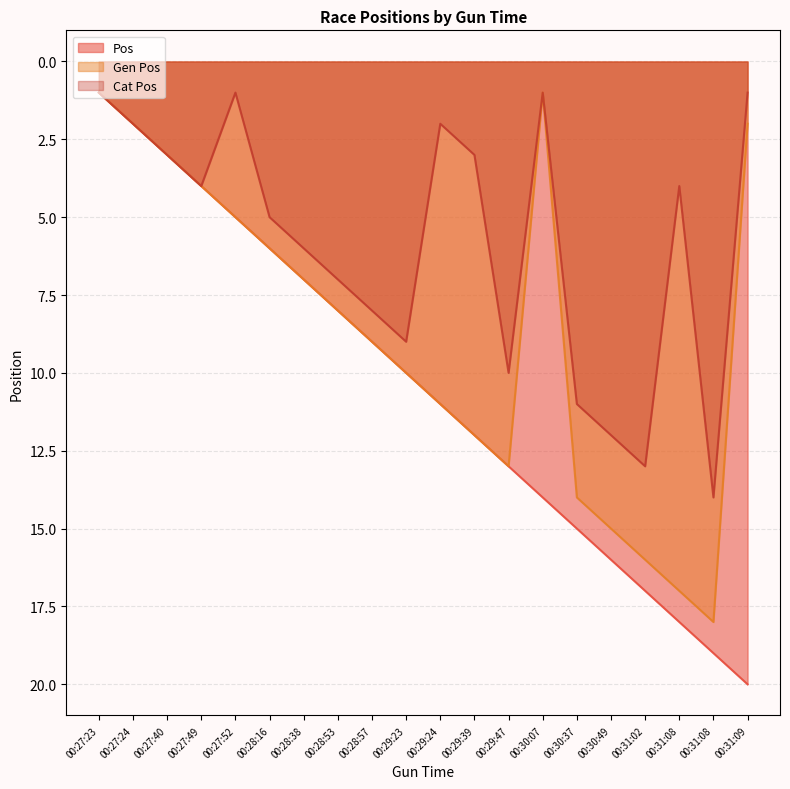

Which category has the highest value in the Gen Pos series?

00:31:08